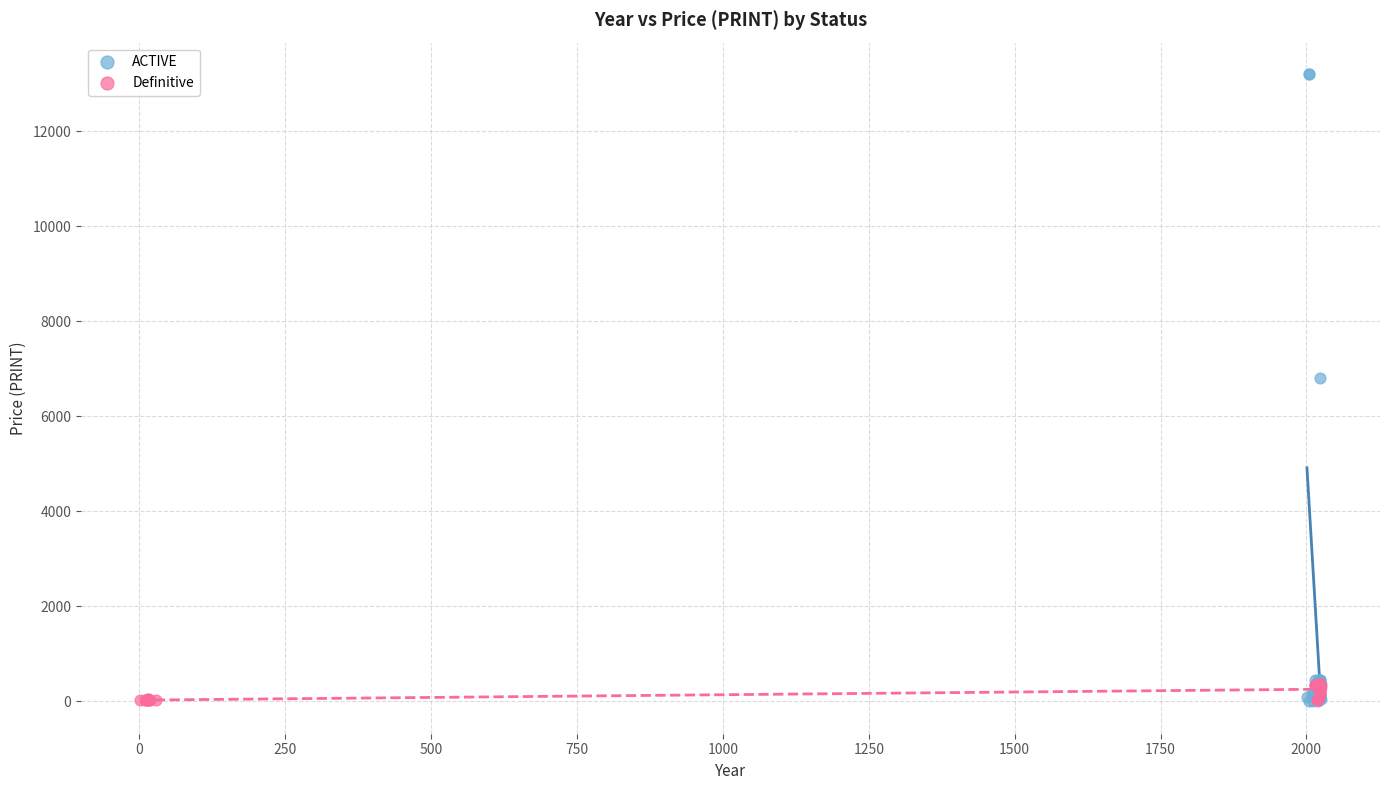

What are all the series names shown in the legend?

ACTIVE, Definitive